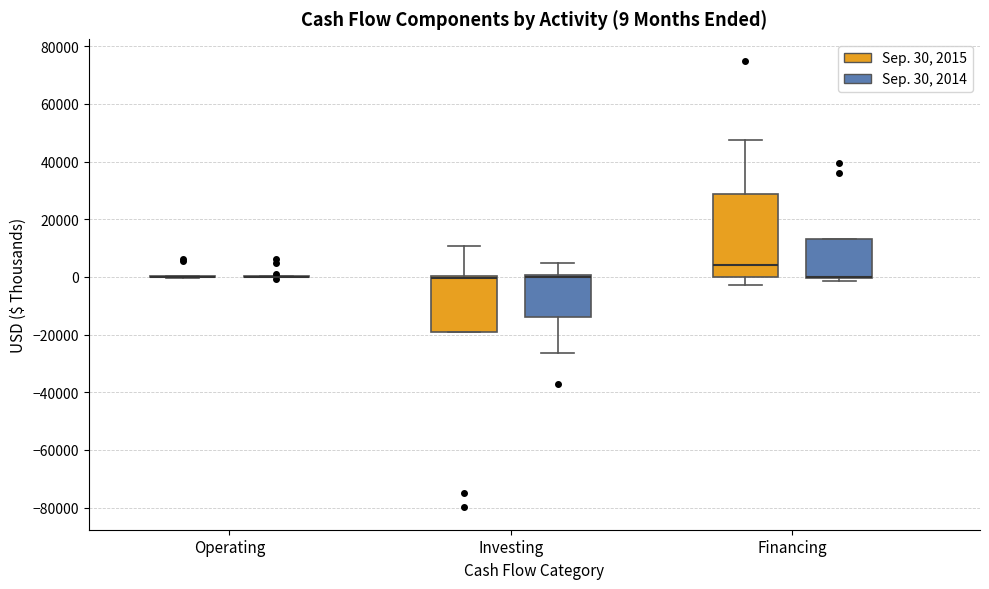

Which box is the tallest, from its lower edge to its upper edge?

Financing (Sep. 30, 2015)